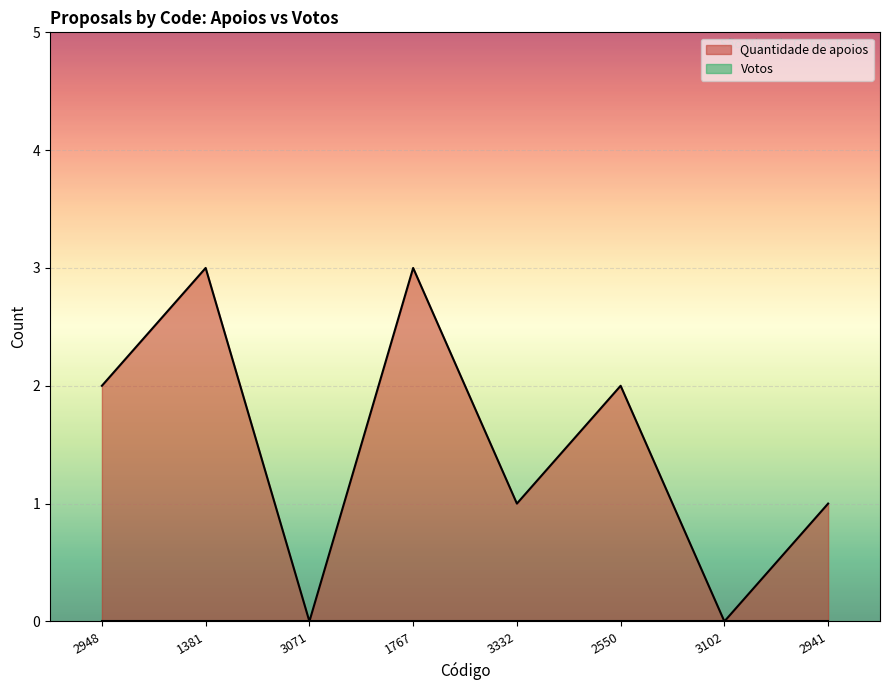

What is the sum of the values at 3071 and 1381?

3